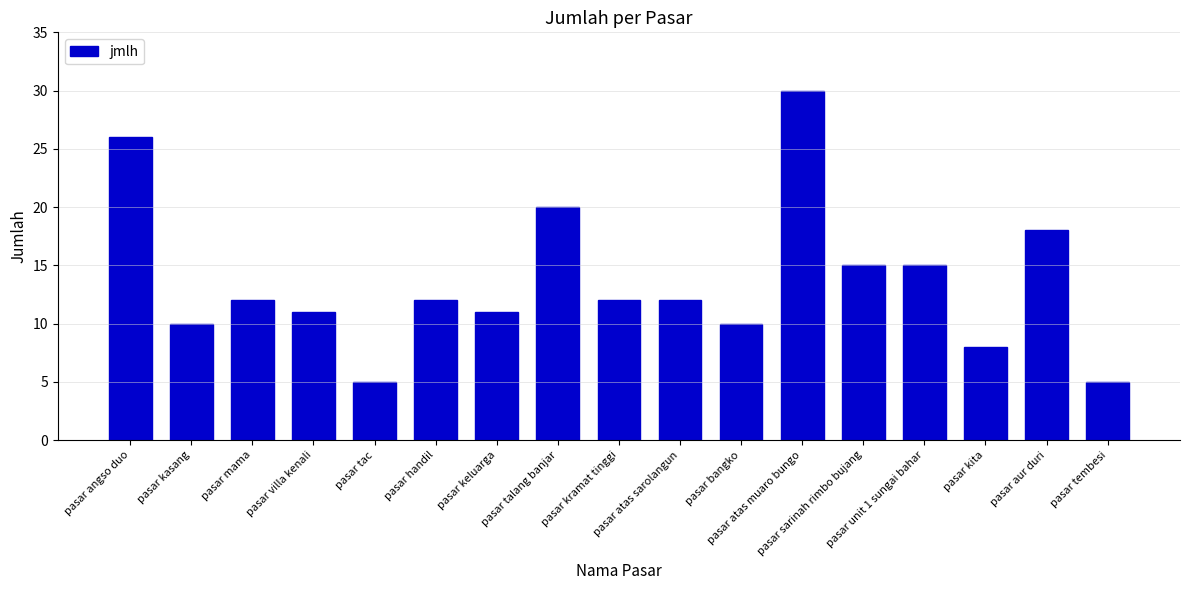

Which has a higher value, pasar handil or pasar atas muaro bungo?

pasar atas muaro bungo